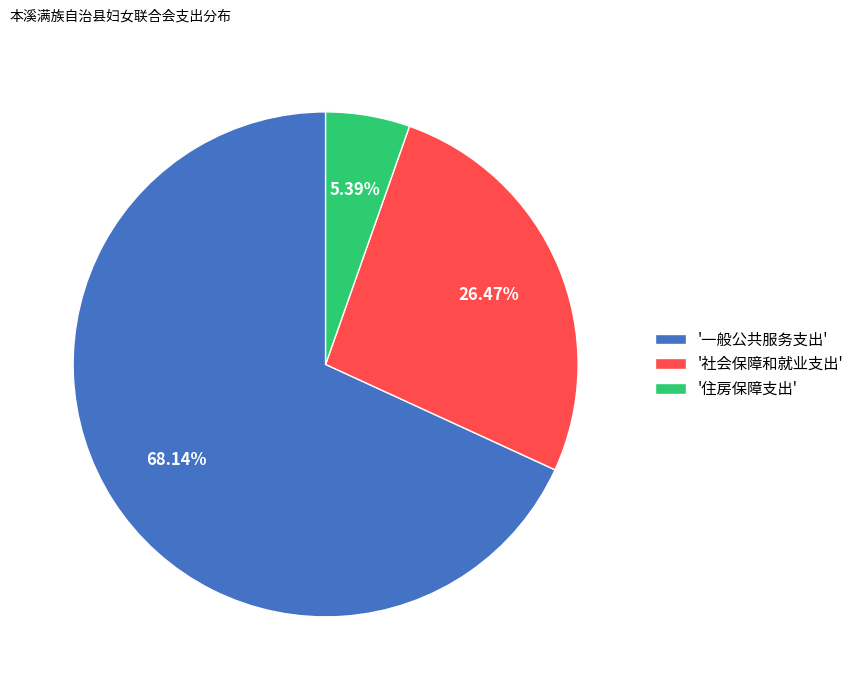

Rank the categories by value from highest to lowest.

'一般公共服务支出', '社会保障和就业支出', '住房保障支出'